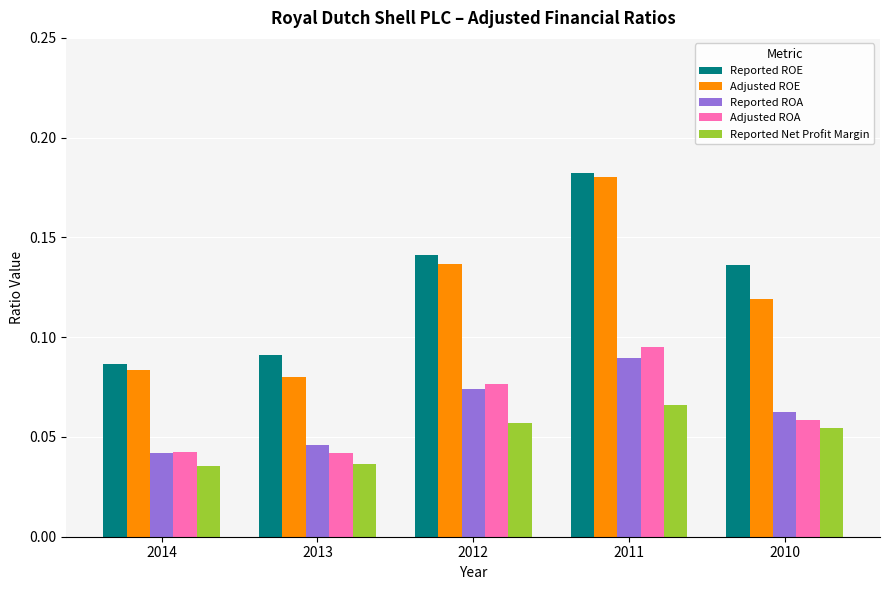

At 2012, list the series in order from smallest to largest.

Reported Net Profit Margin, Reported ROA, Adjusted ROA, Adjusted ROE, Reported ROE